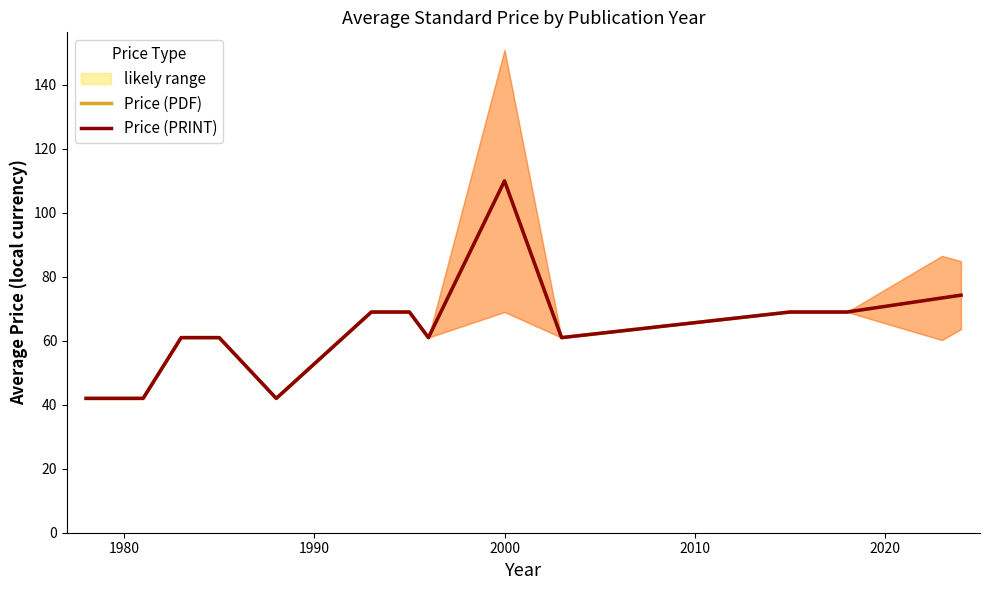

Reading left to right, what are all the values shown in this chart?

Price (PDF): 42.0	42.0	42.0	61.0	61.0	42.0	69.0	69.0	61.0	110.0	61.0	69.0	69.0	69.0	73.4	74.3
Price (PRINT): 42.0	42.0	42.0	61.0	61.0	42.0	69.0	69.0	61.0	110.0	61.0	69.0	69.0	69.0	73.4	74.3